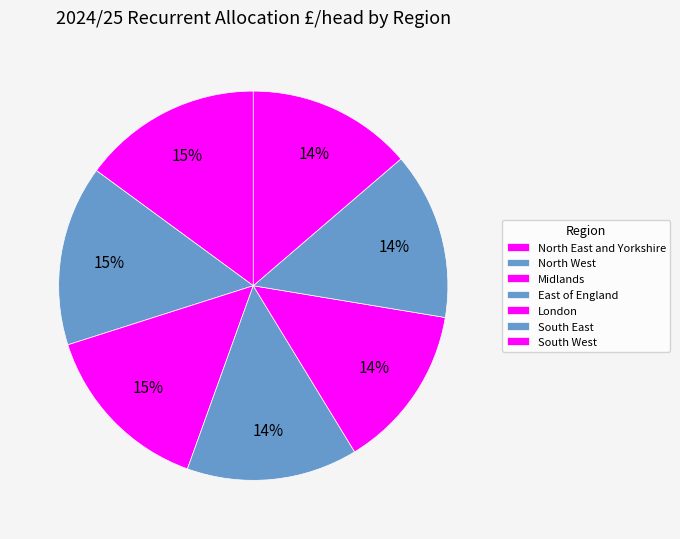

How many segments does this pie chart have?

7